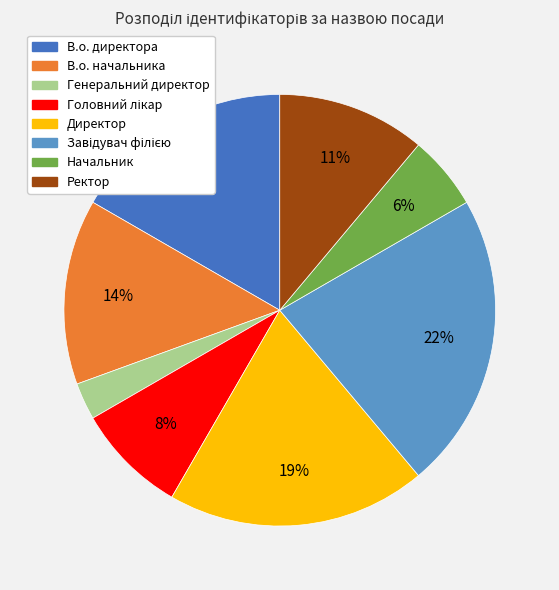

Is the sum of В.о. директора and Начальник greater than half?

No